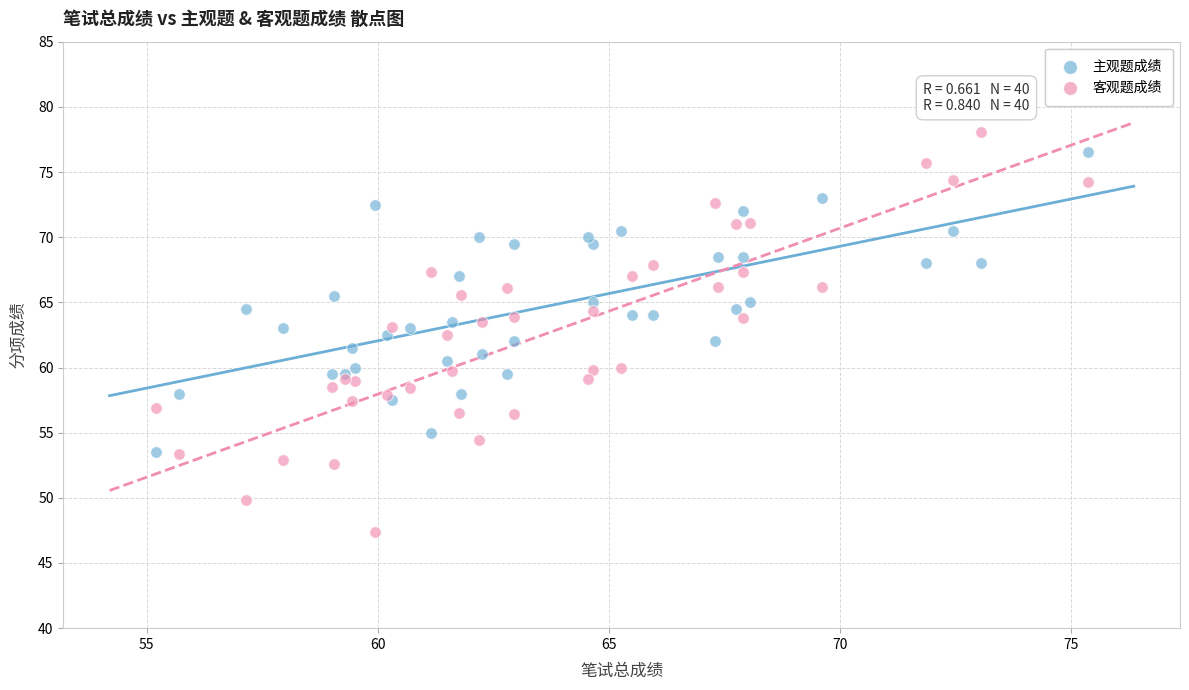

What is the X range (max minus min) for the scatter plot?

20.1